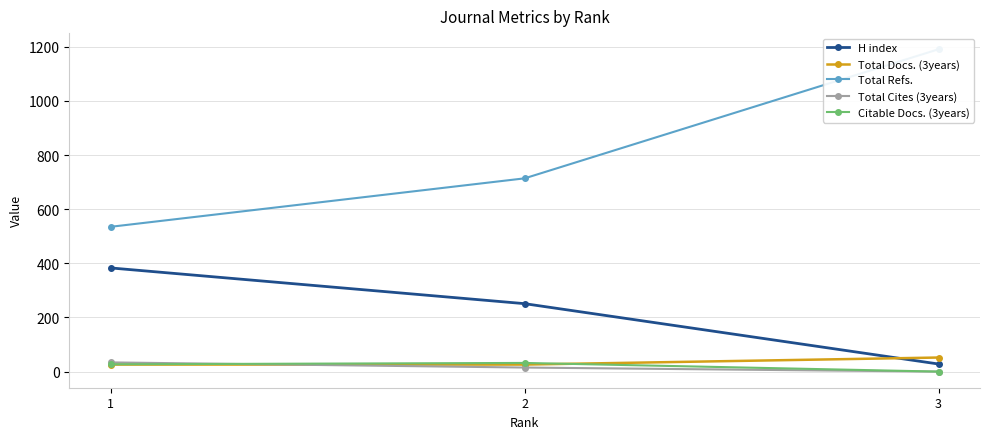

Reading left to right, what are all the values shown in this chart?

H index: 383	251	28
Total Docs. (3years): 26	26	52
Total Refs.: 535	714	1191
Total Cites (3years): 34	15	0
Citable Docs. (3years): 27	32	0